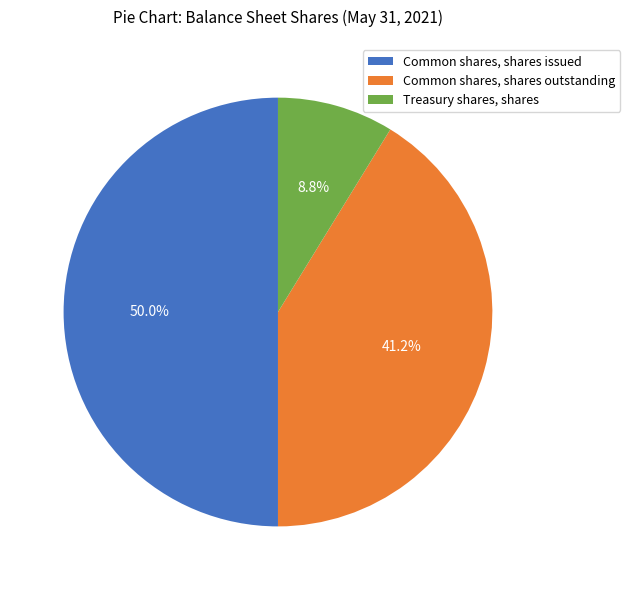

Is Treasury shares, shares the majority of the pie?

No